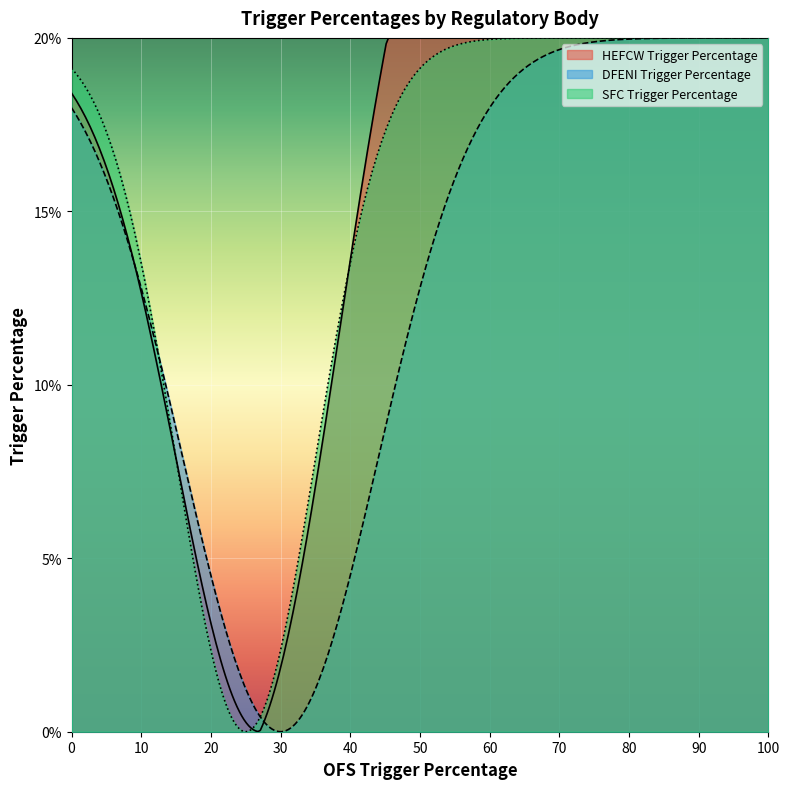

True or false: HEFCW Trigger Percentage has a value of 9 at 0.

False